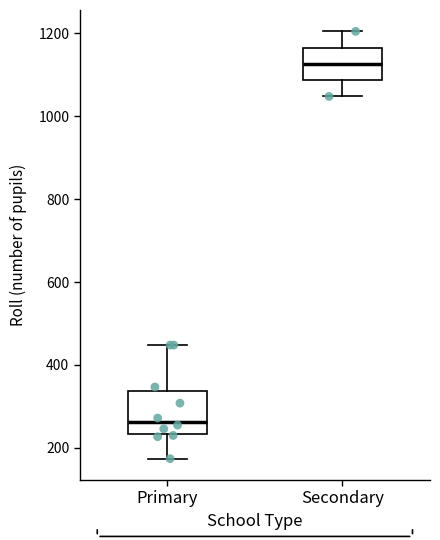

Reading left to right, read every box against the y-axis: the position of its median line, the range the box covers, and the ends of its whiskers. The values are not printed on the chart, so give them approximately, as read against the axis.

Primary: median 260, box 240 to 340, whiskers 180 to 440
Secondary: median 1120, box 1080 to 1160, whiskers 1040 to 1200